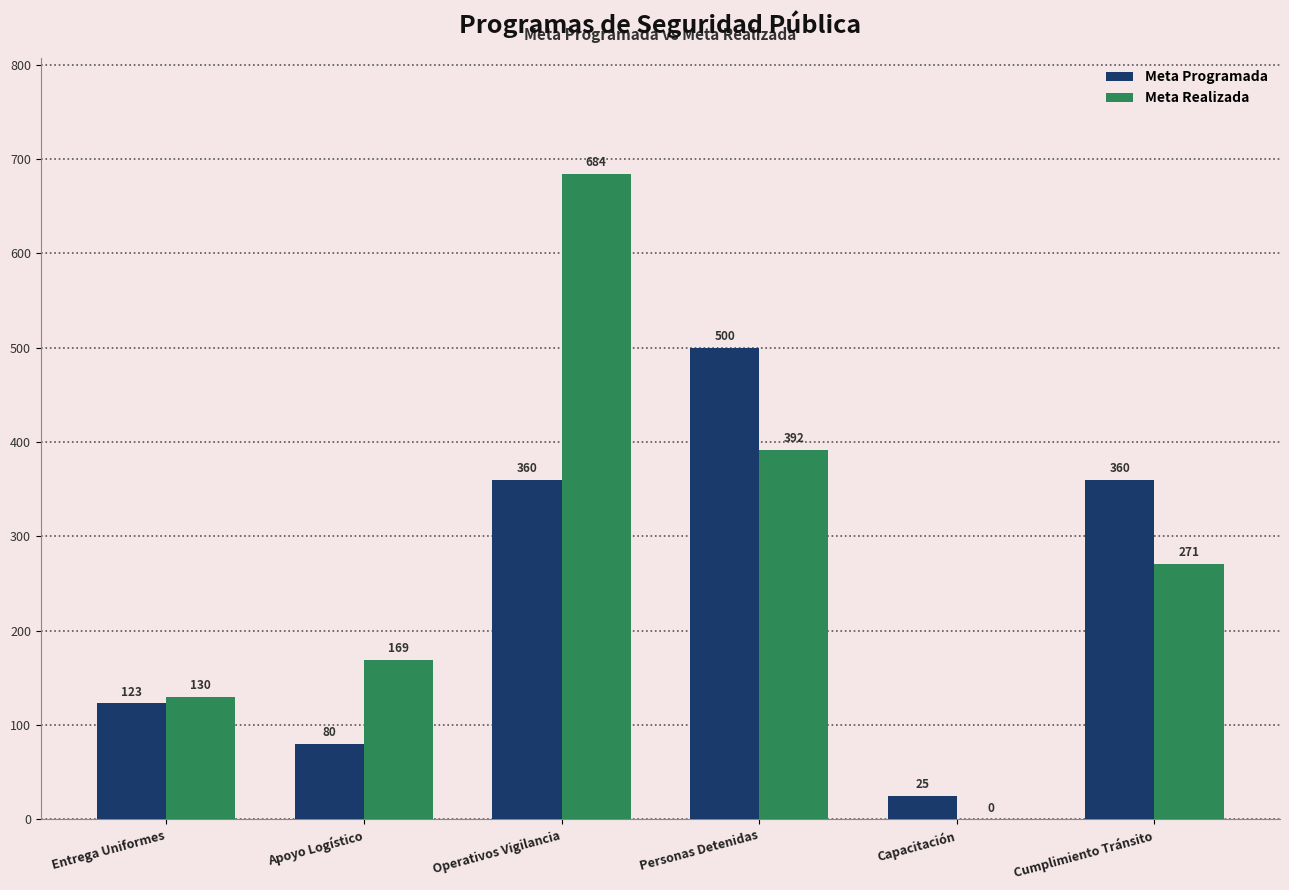

At which label does Meta Realizada reach its peak?

Operativos Vigilancia